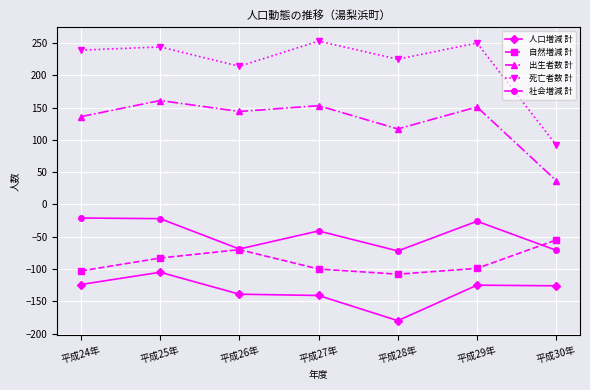

True or false: 社会増減 計 and 死亡者数 計 cross at least once.

False